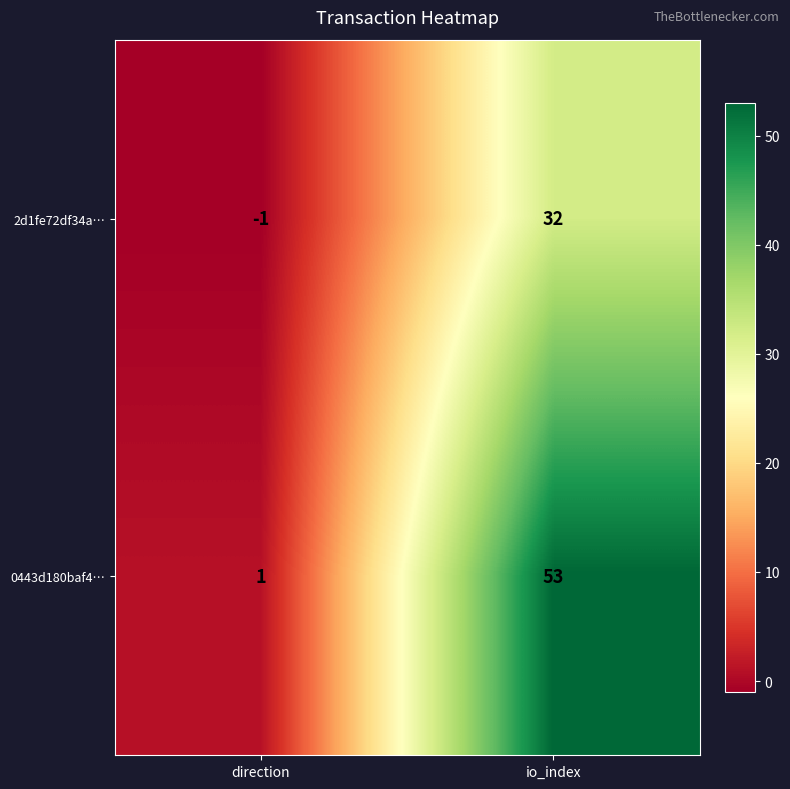

At which label is 2d1fe72df34a… closest to 15?

direction